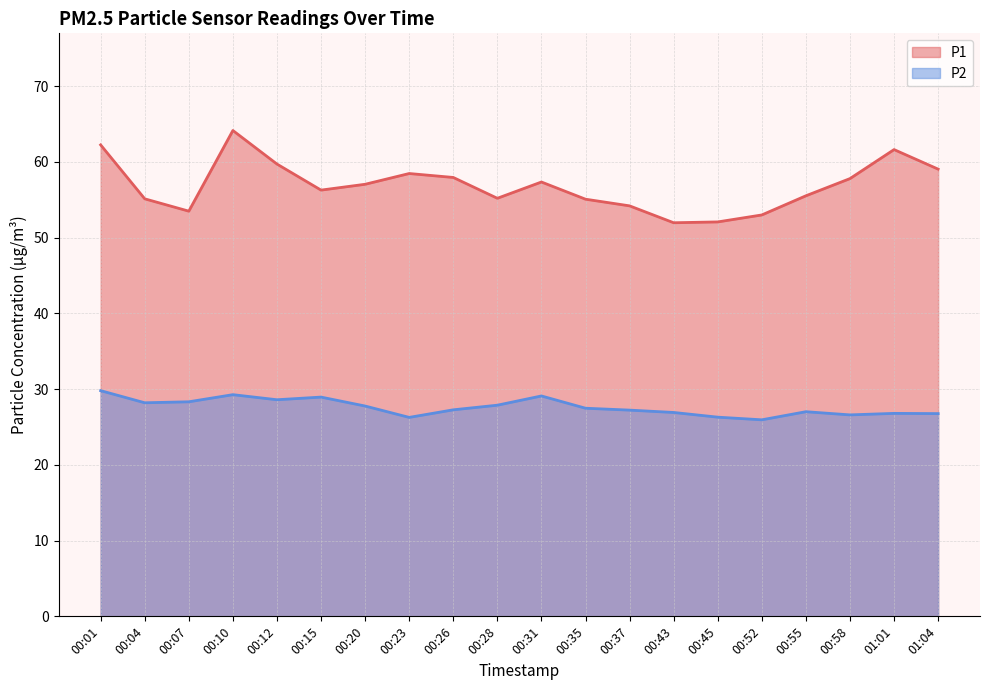

At which category is the sum across all series the highest?

00:10